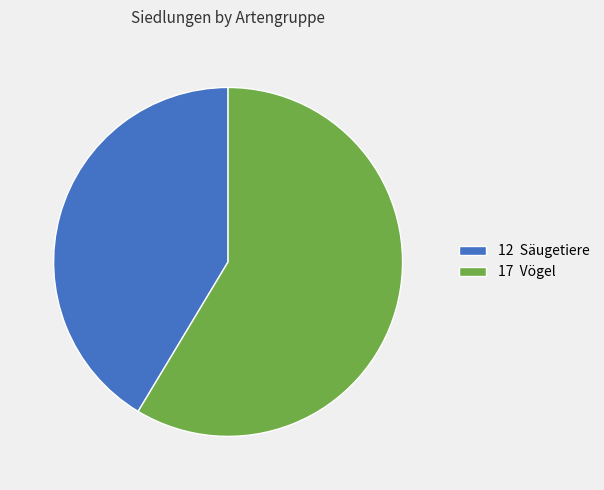

Is there a majority slice in this chart?

Yes